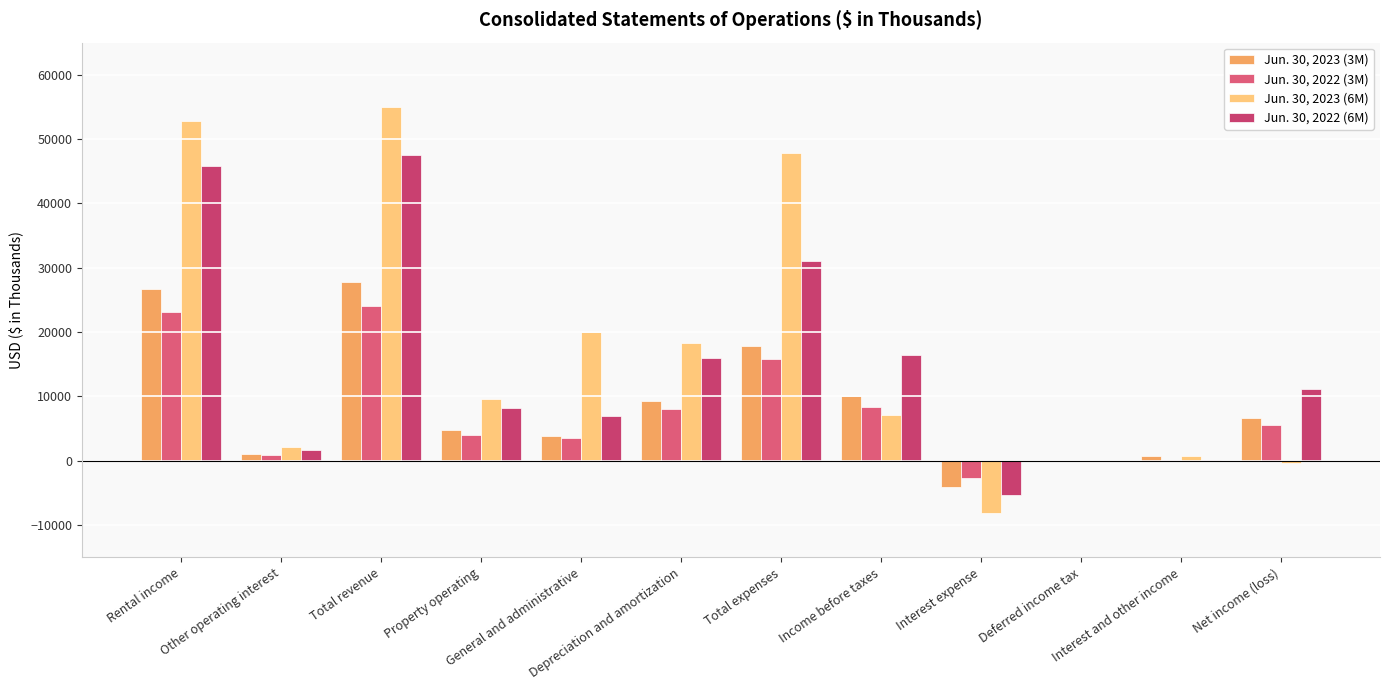

Are the bars grouped side by side (vs. stacked)?

Yes